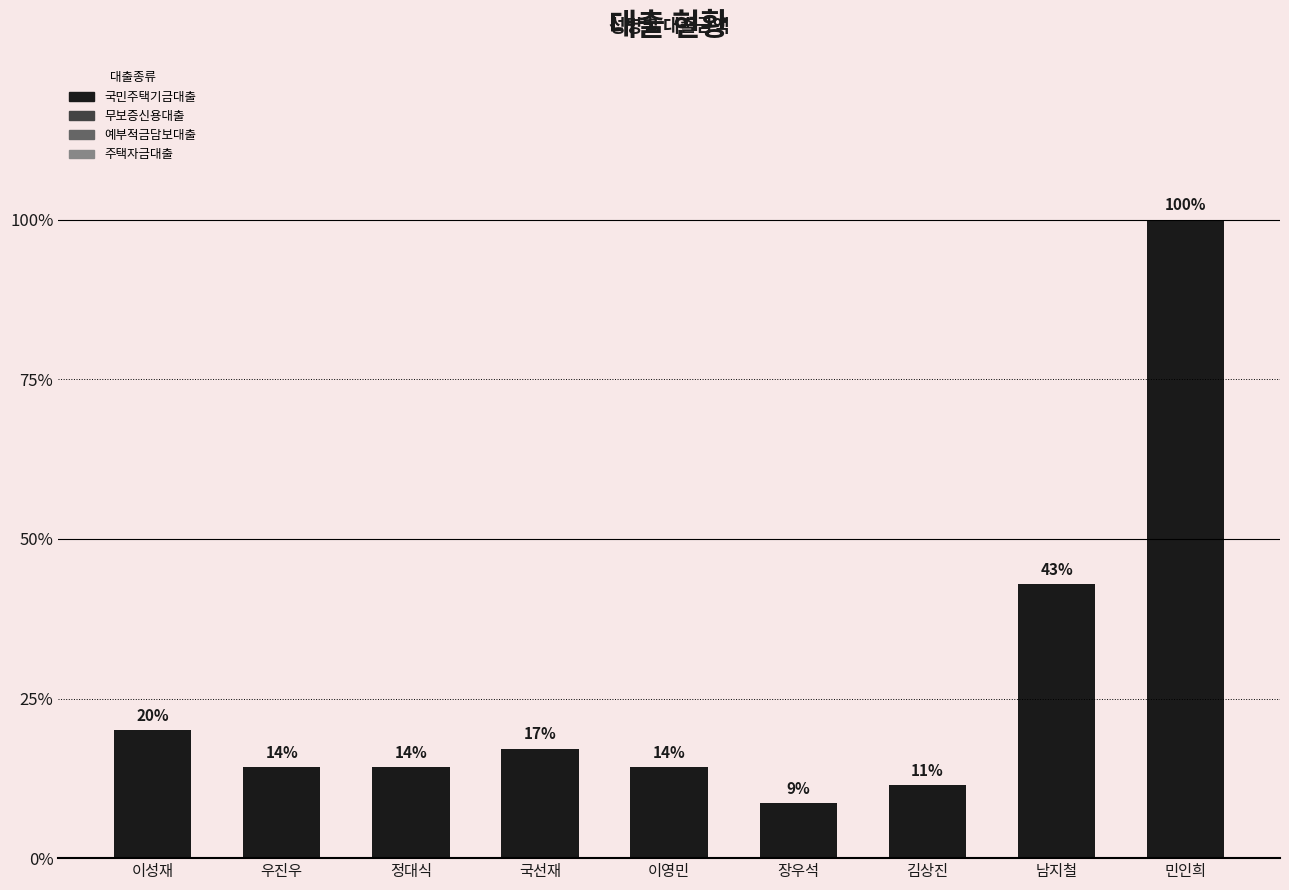

Where does the data first go above 5000000?

이성재